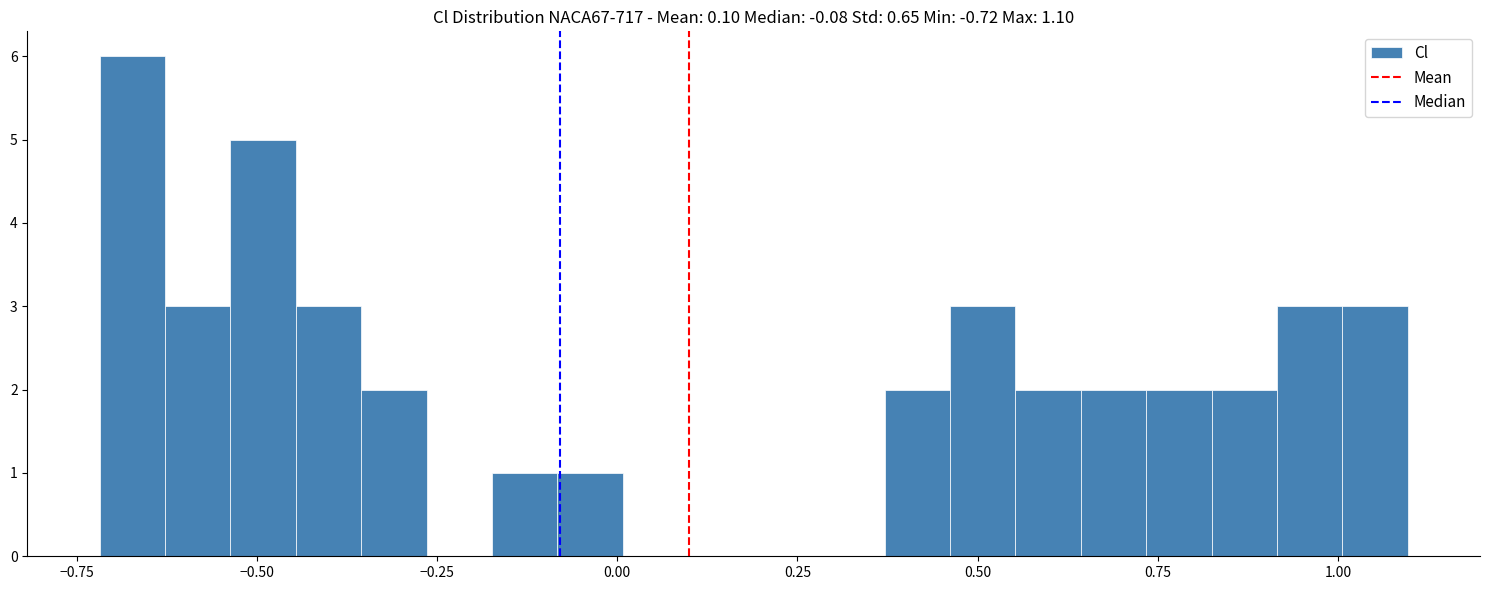

Around what value on the x-axis is the tallest bar? Give the approximate position of its centre, as read against the axis.

-0.65